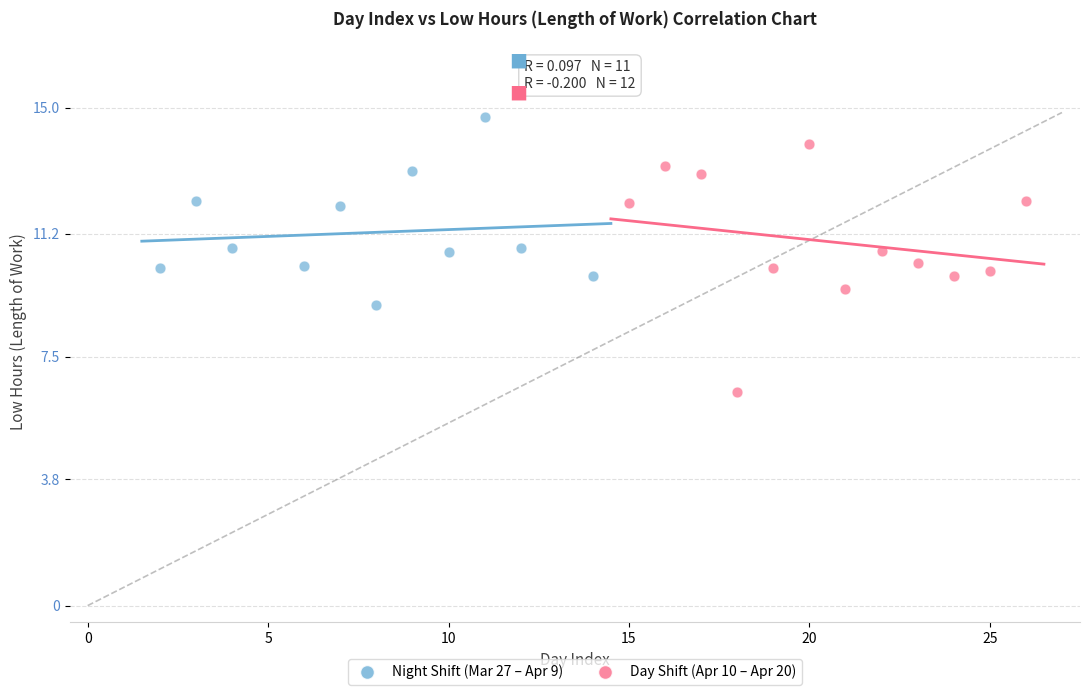

Which series reaches the minimum Y coordinate?

Day Shift (Apr 10 – Apr 20)